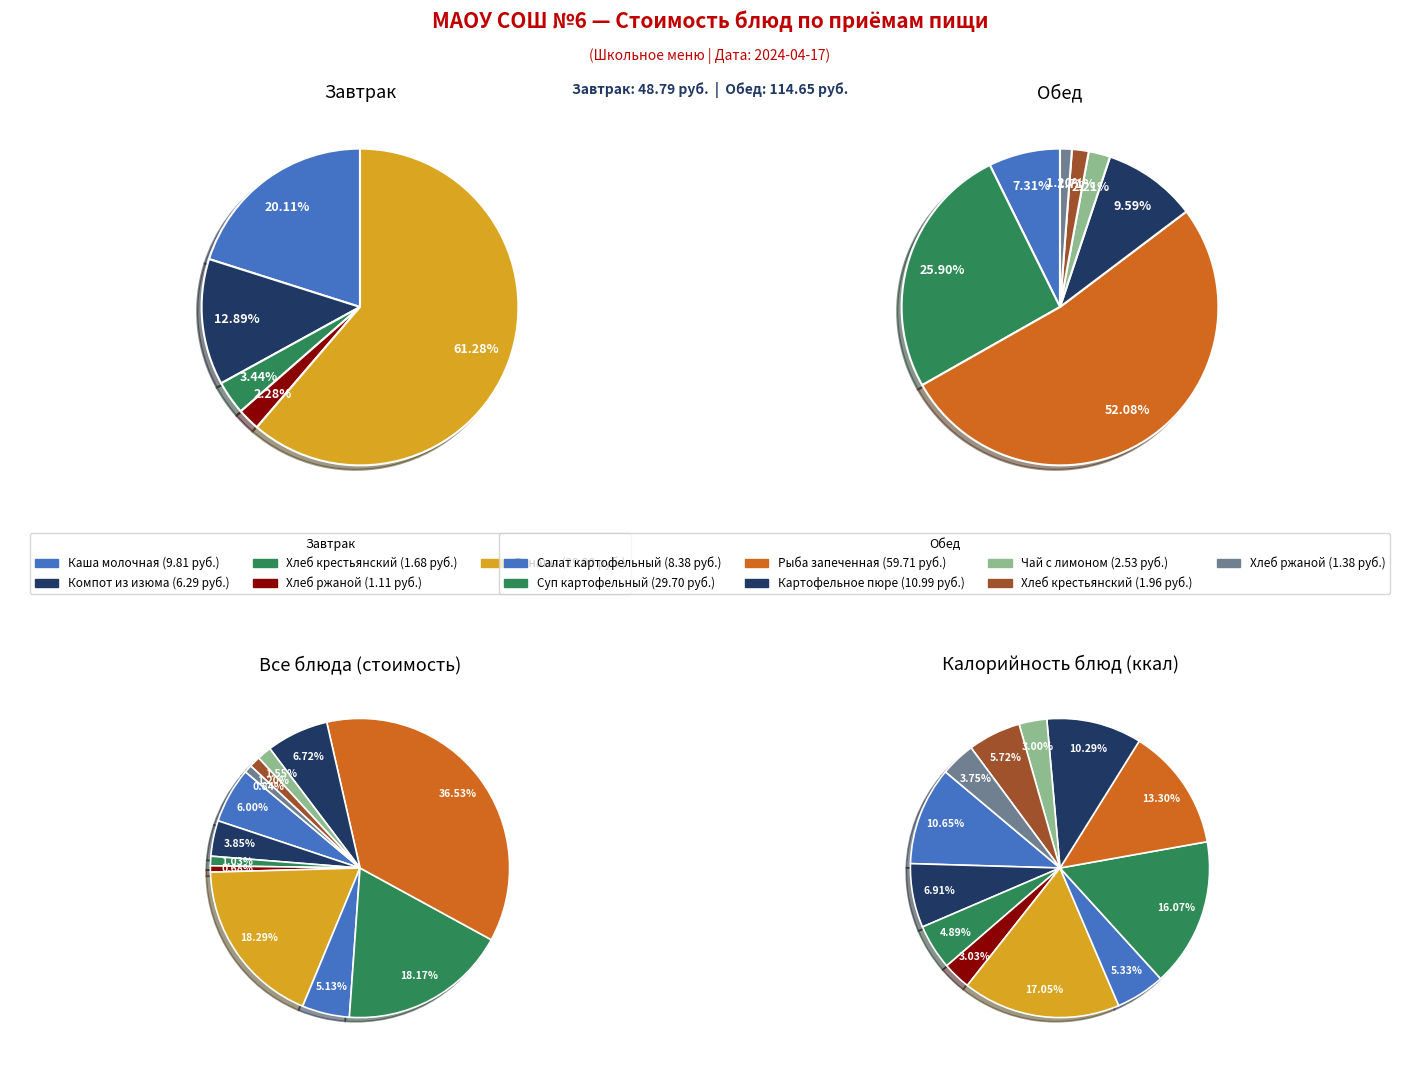

Which slice is the smallest?

Хлеб ржаной (Завтрак)